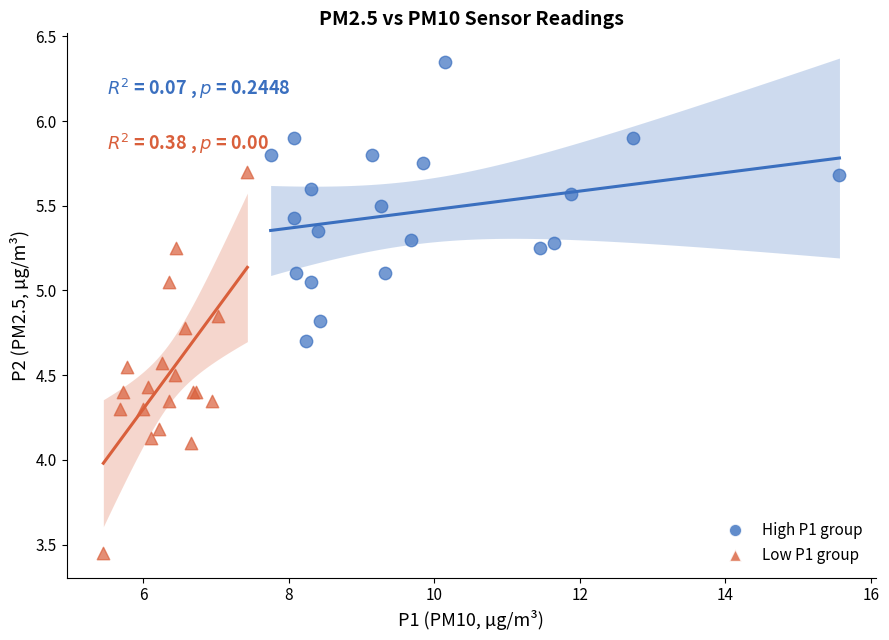

Which series reaches the maximum Y coordinate?

High P1 group